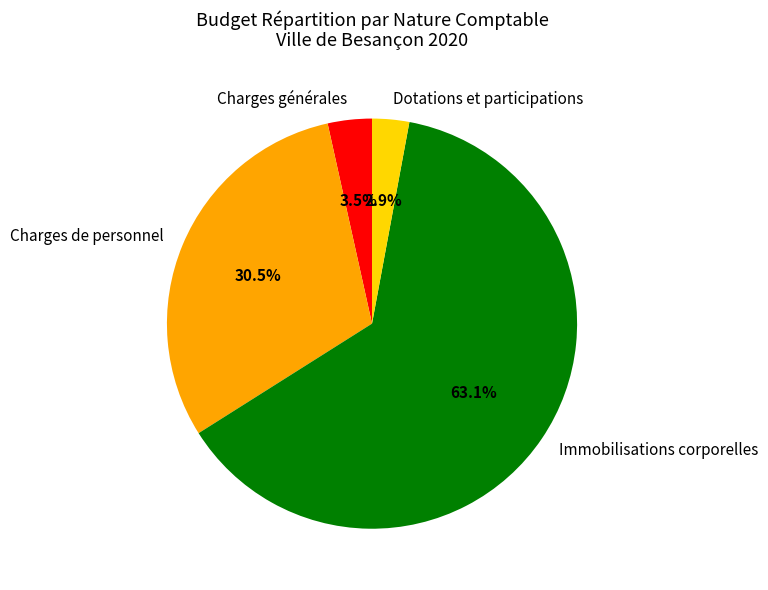

What is the majority slice?

Immobilisations corporelles